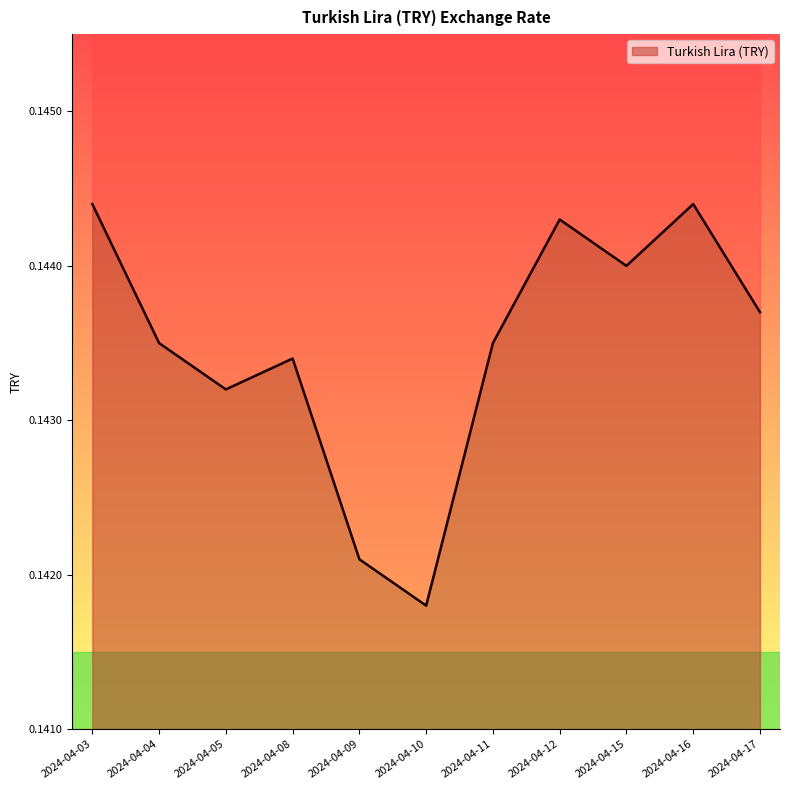

The chart shows a value of 0.0 at 2024-04-16. True or false?

False